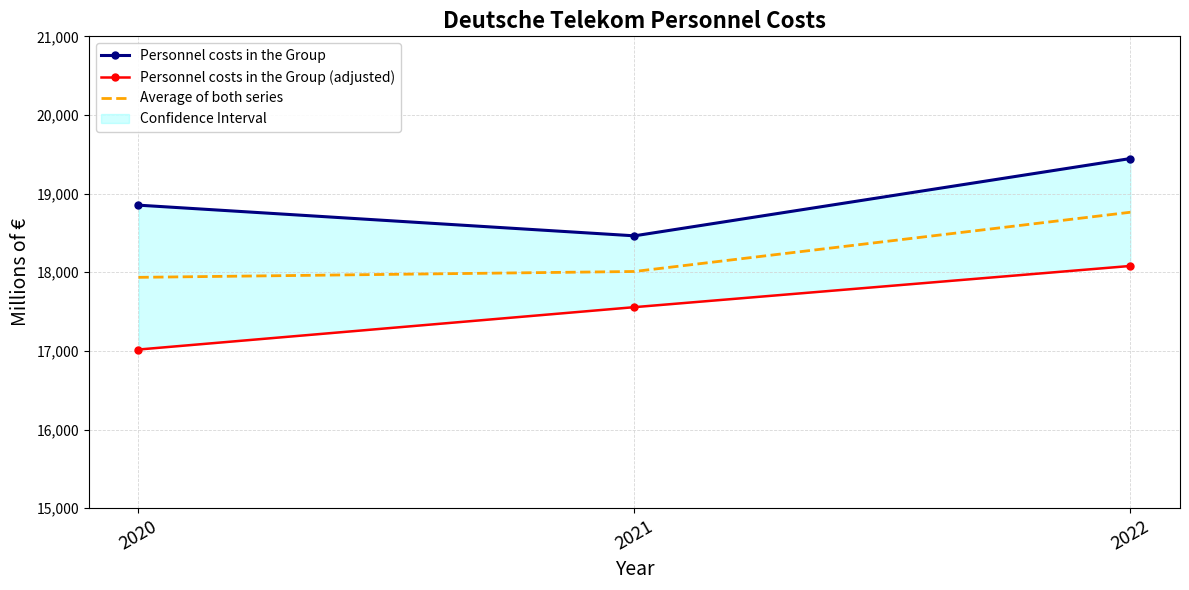

Read the Average of both series value at 2022.

18763.0